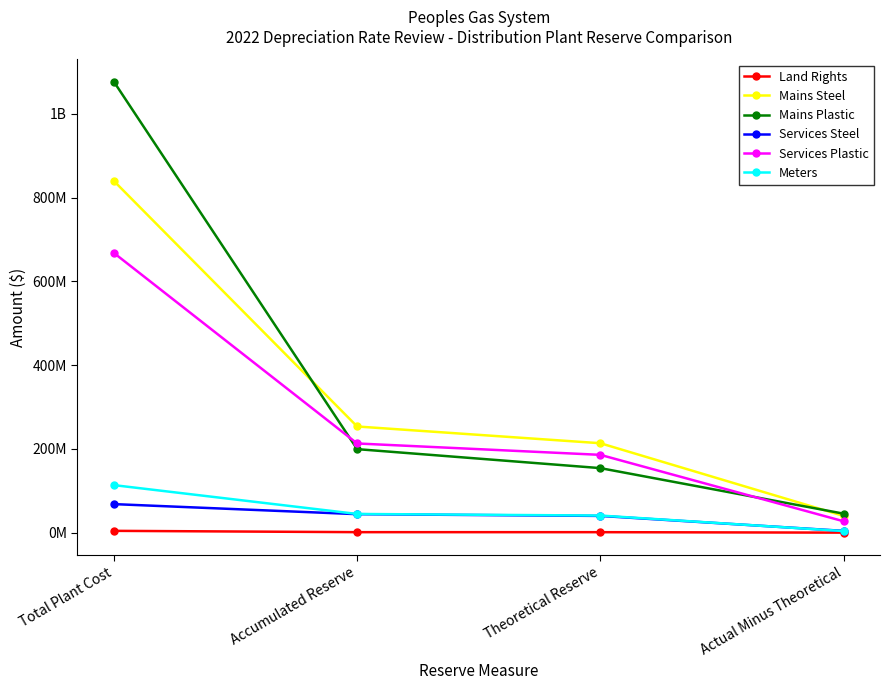

What are all the series names shown in the legend?

Land Rights, Mains Steel, Mains Plastic, Services Steel, Services Plastic, Meters